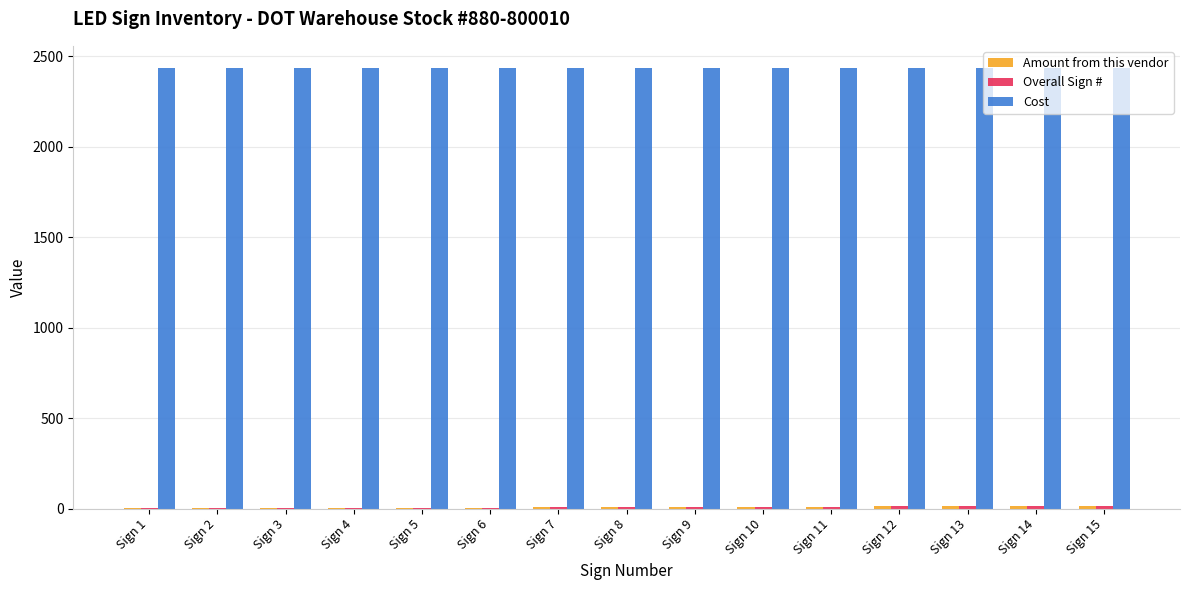

What is the maximum value shown in the chart?

2435